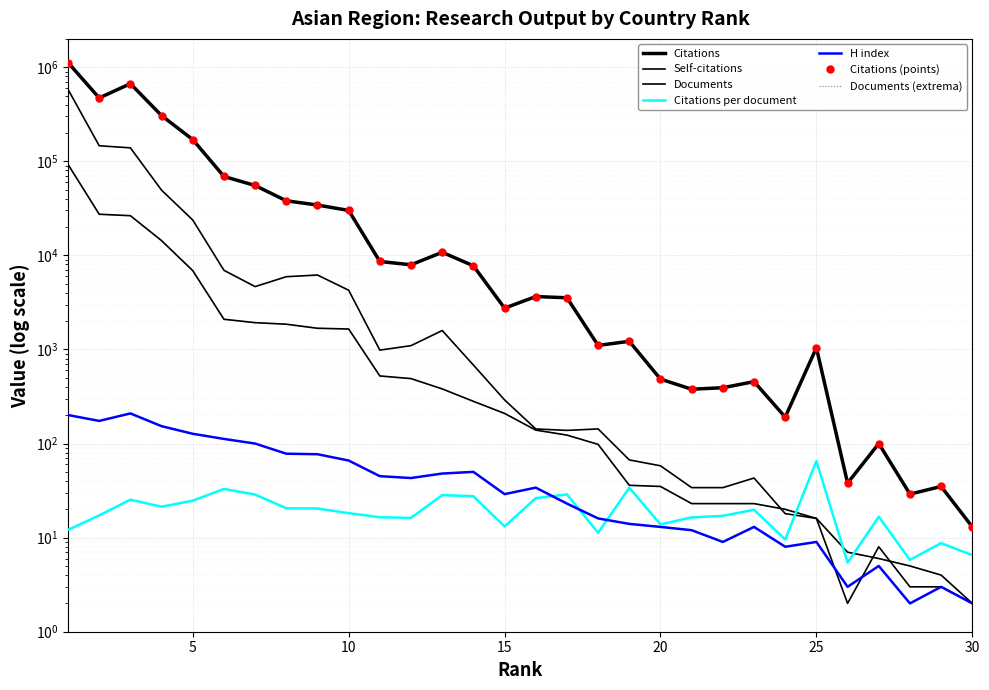

At which category does Self-citations reach its first local peak?

9